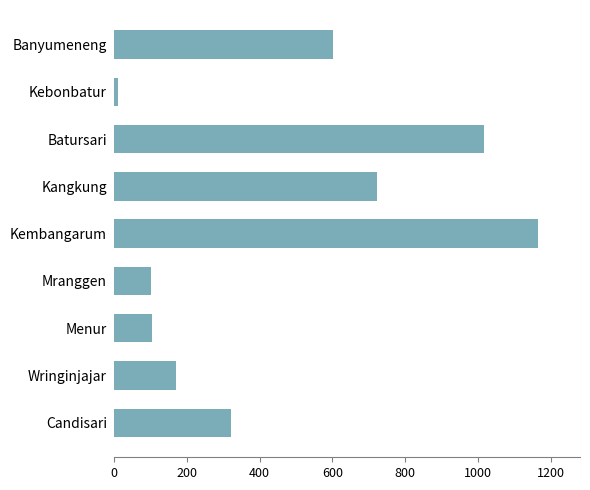

Does the chart contain stacked bars?

No